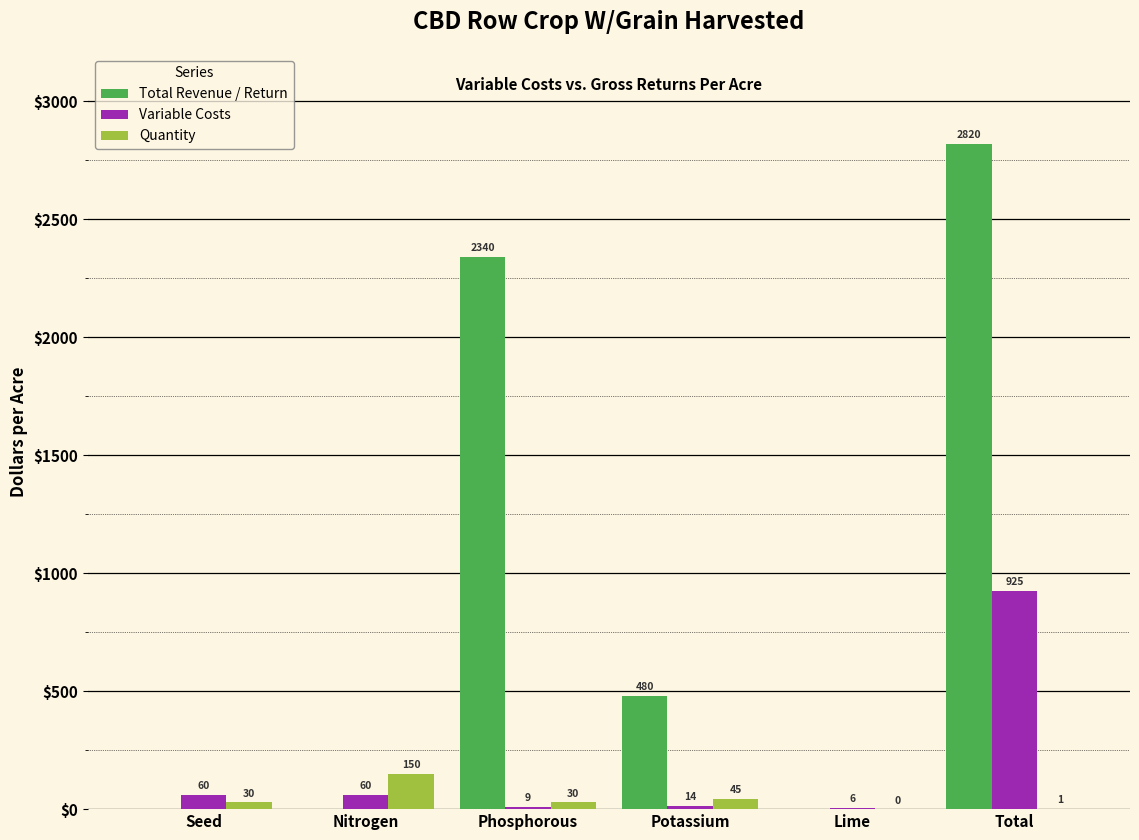

Which category has the highest value across all series?

Total